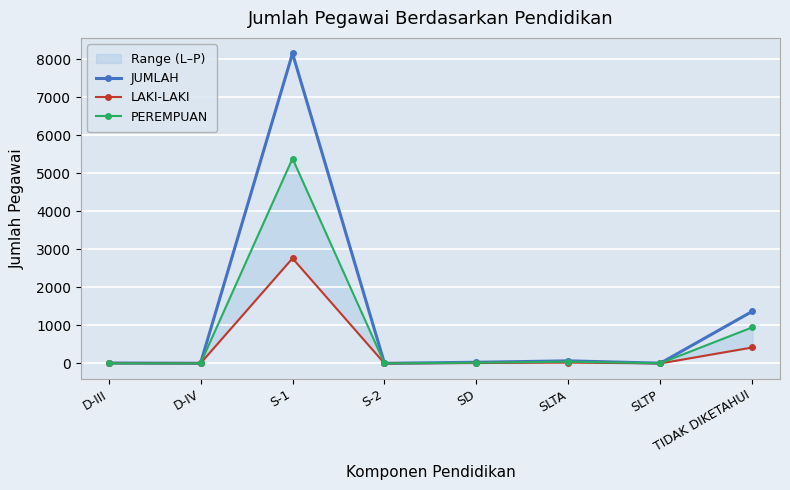

At how many categories does at least one series exceed 3658?

1